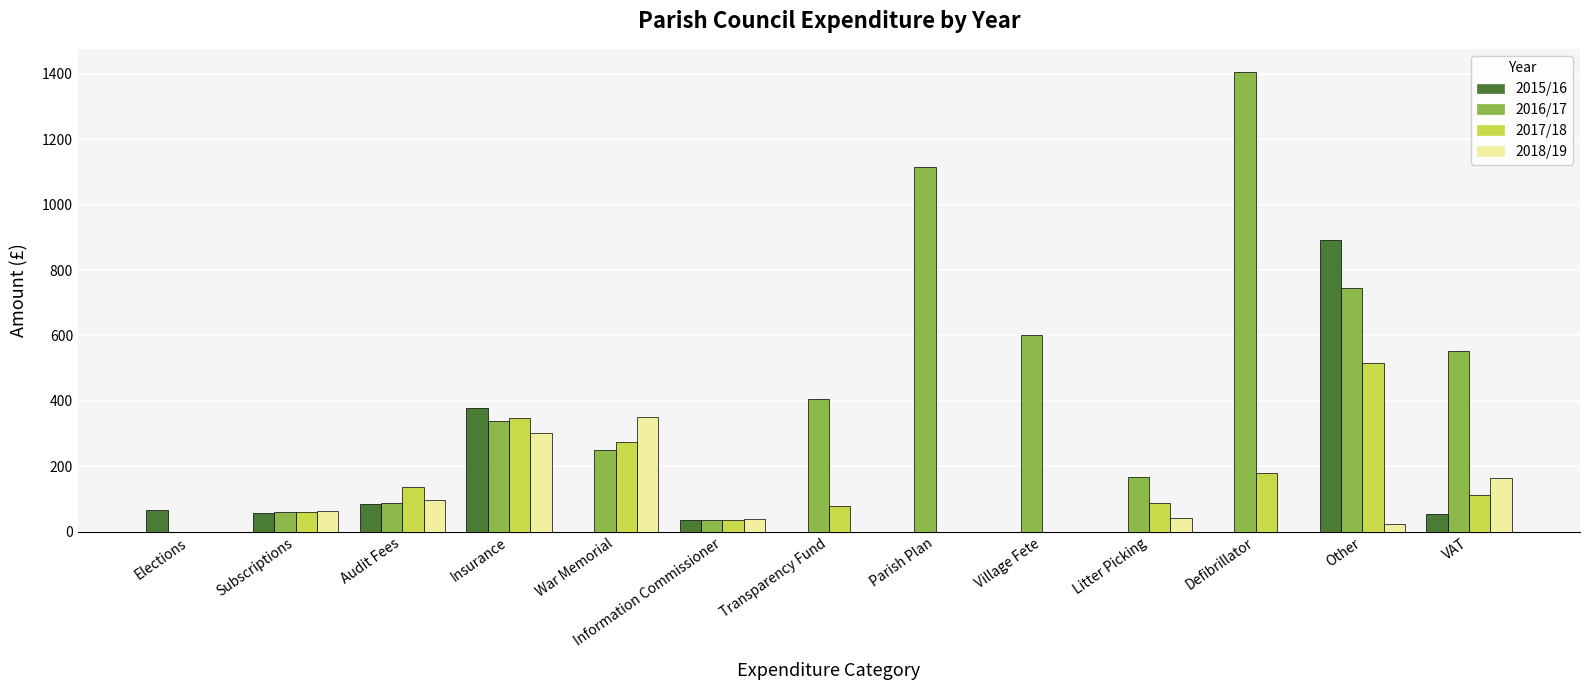

At which label does 2016/17 reach its peak?

Defibrillator